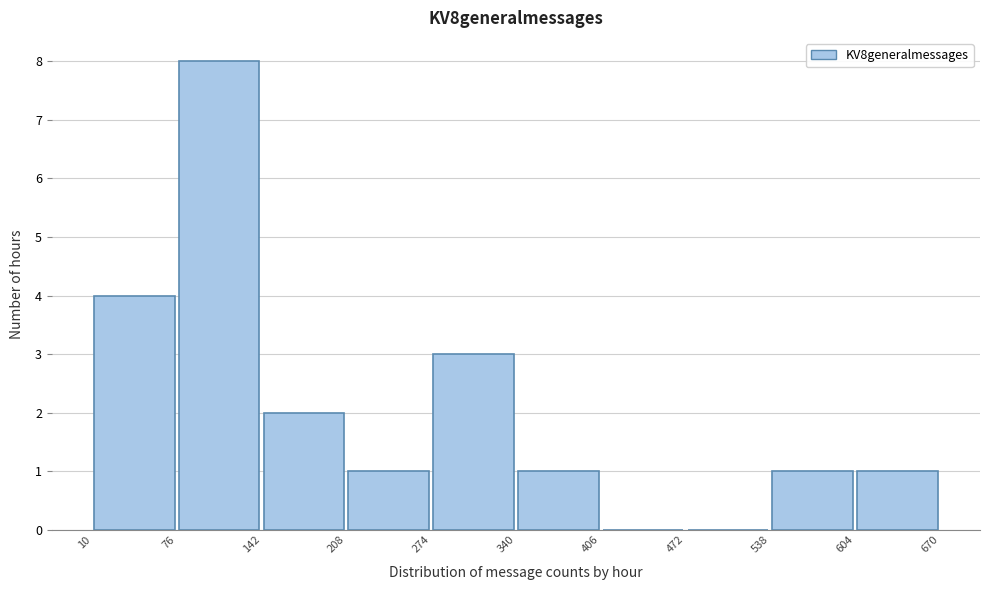

Which range on the x-axis has the tallest bar?

76 to 142